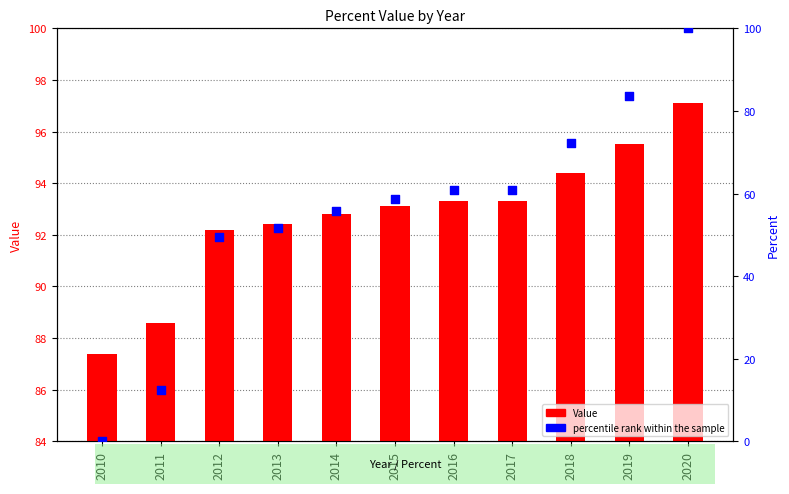

Is the value of percentile rank within the sample at 2010 greater than the value of Value at 2015?

No